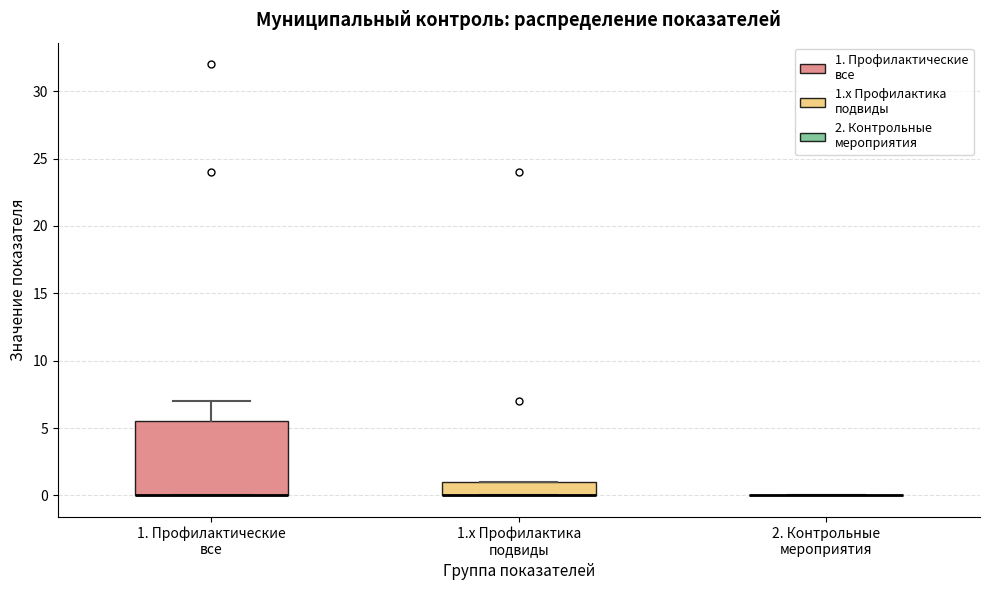

Where is the lower edge of the box for 1. Профилактические все on the y-axis? The values are not printed on the chart, so give them approximately, as read against the axis.

0.0